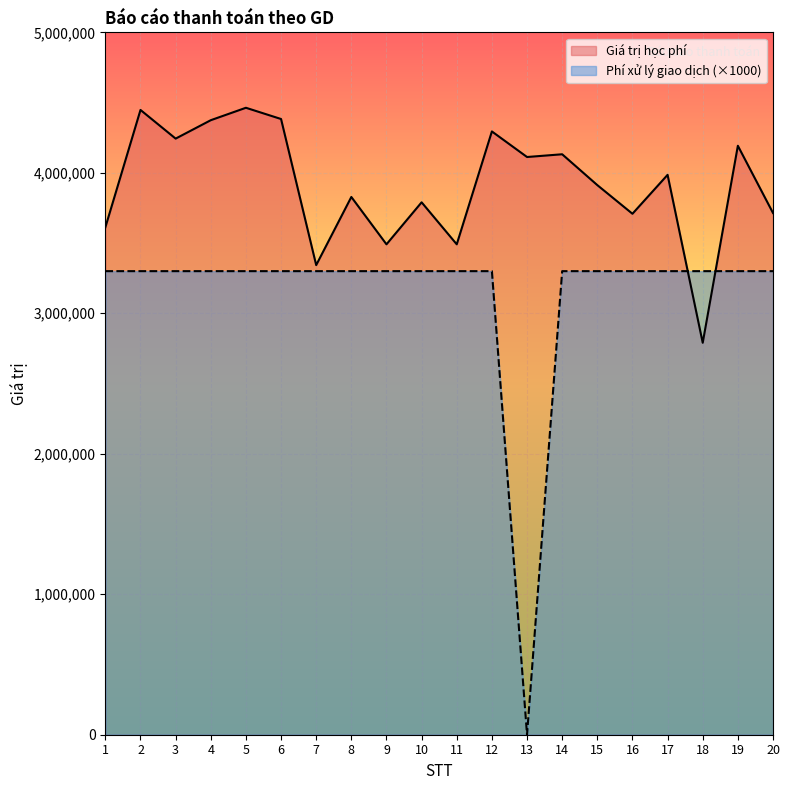

What is the value of the Phí xử lý giao dịch point at the 14th from the left?

3300000